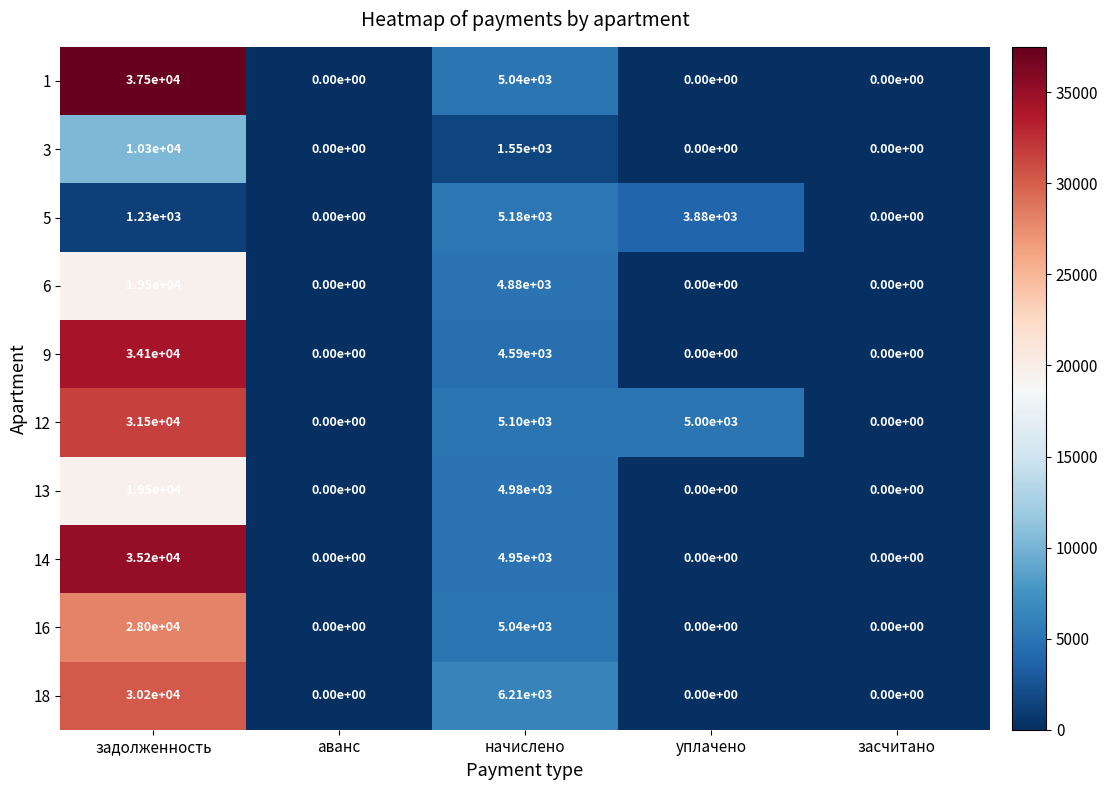

What is the difference between the maximum and minimum values in the 6 series?

19500